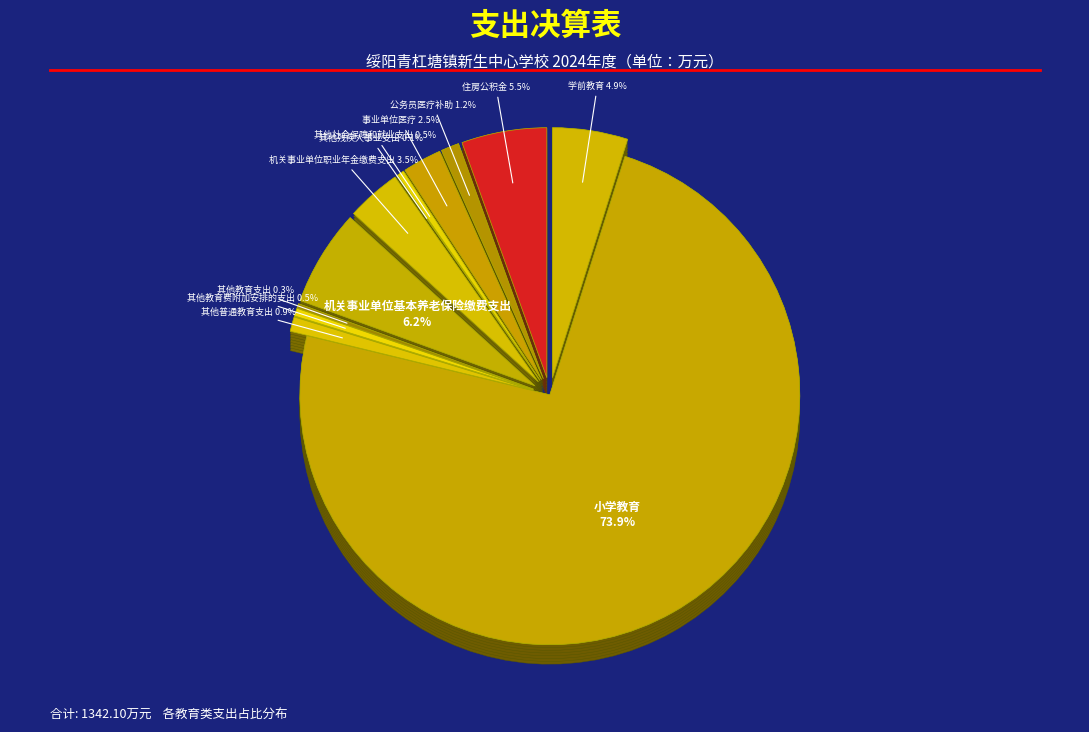

Count the number of slices in the pie.

13